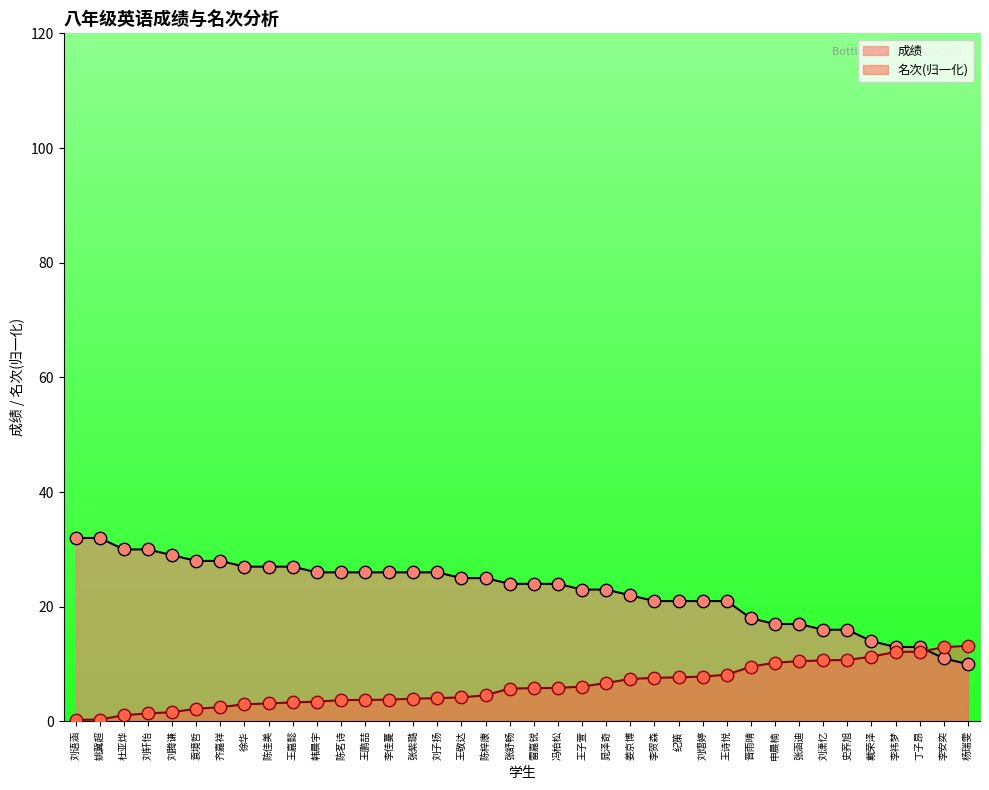

Which series reaches the maximum Y coordinate?

成绩